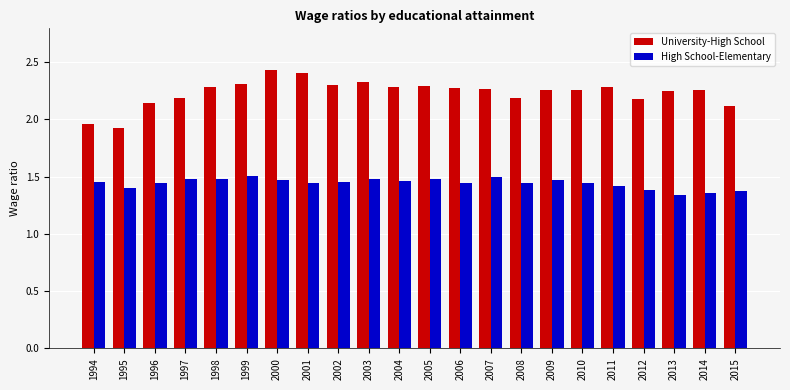

What are all the series names shown in the legend?

University-High School, High School-Elementary